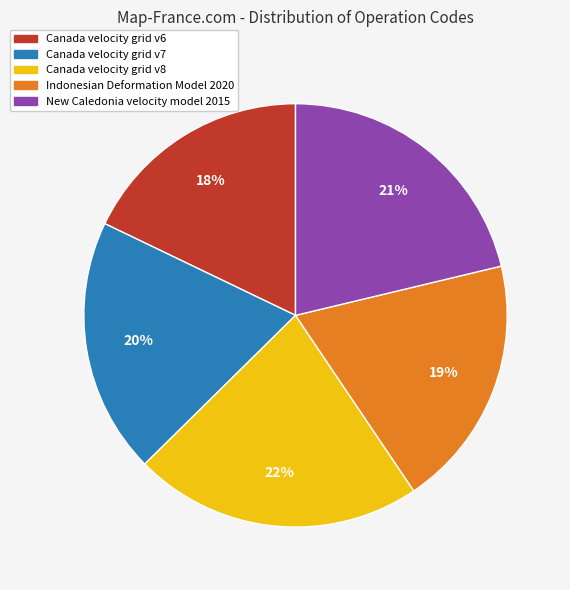

To the nearest percent, what is the average slice percentage?

20%